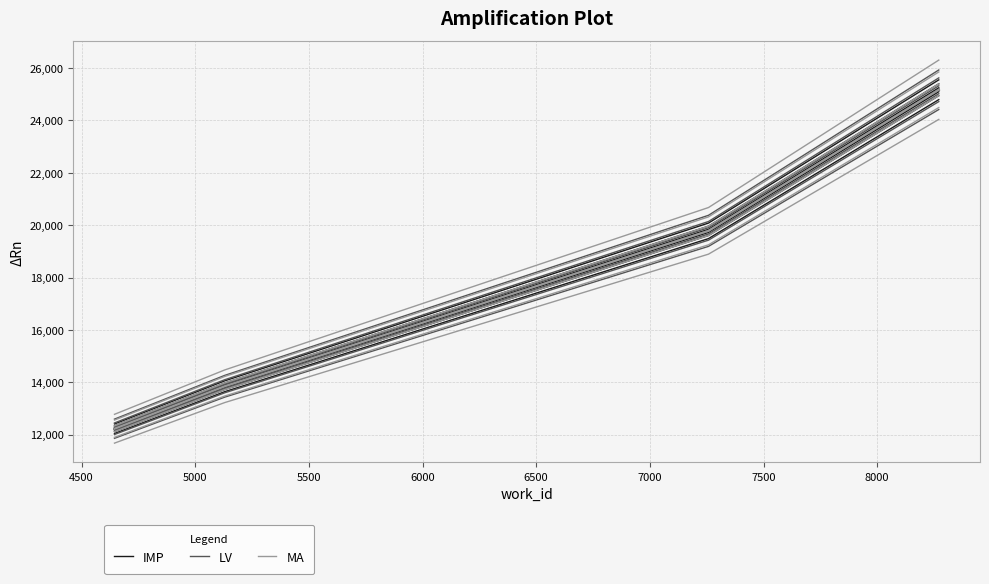

Rank the series at 4500 from highest to lowest value.

IMP, LV, MA